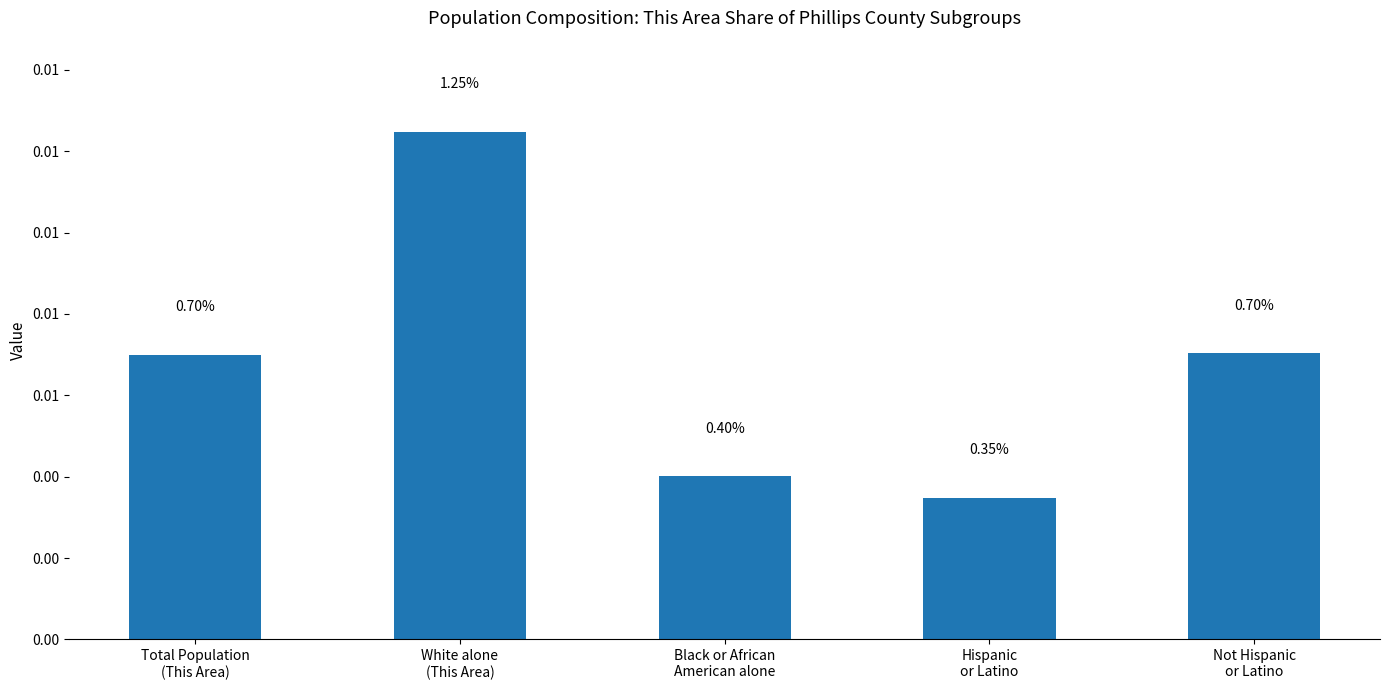

Where is the data nearest to the value 0?

Hispanic
or Latino